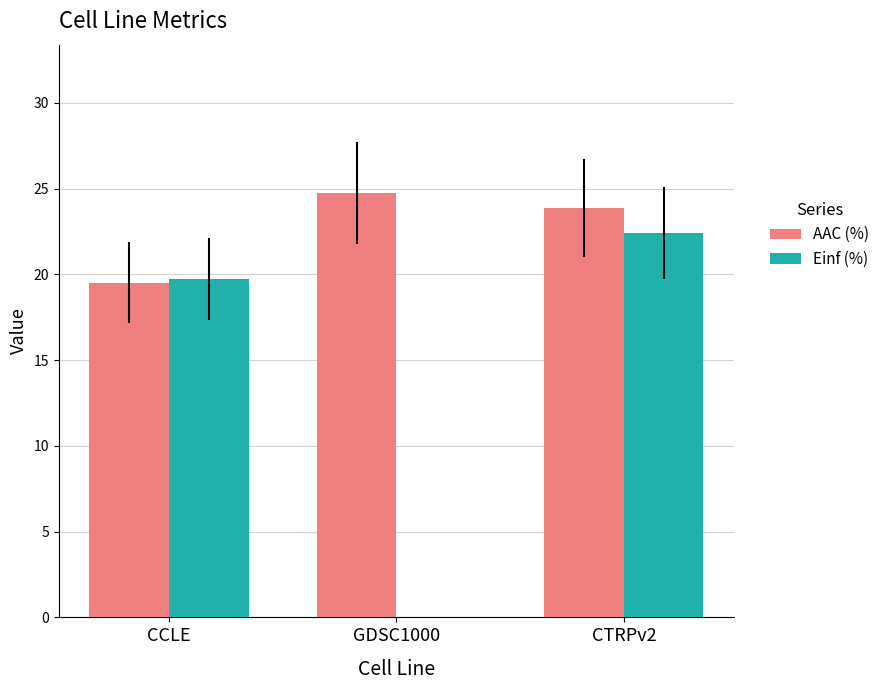

What is the sum of all AAC (%) values?

68.1